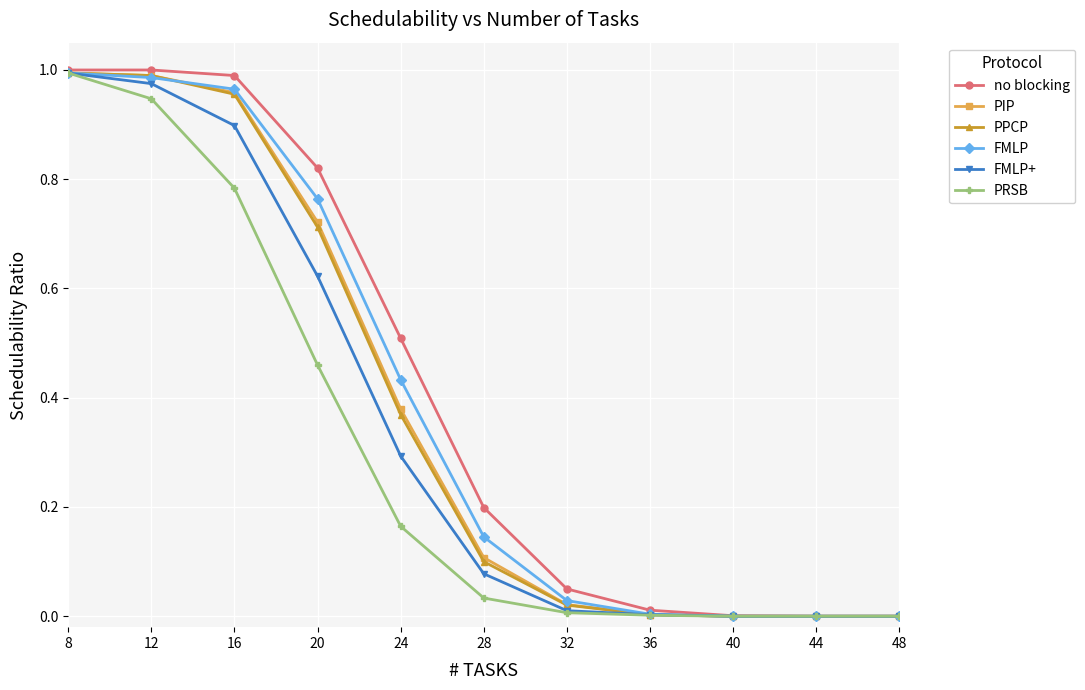

Is the value of PPCP at 32 greater than the value of PRSB at 8?

No